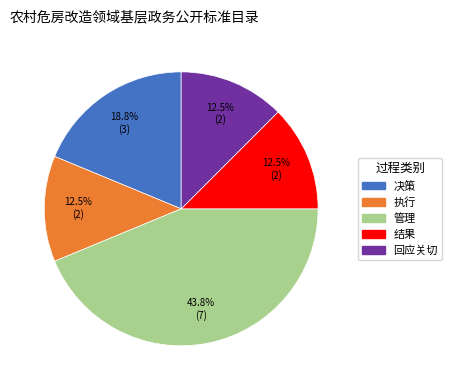

Is there a majority slice in this chart?

No